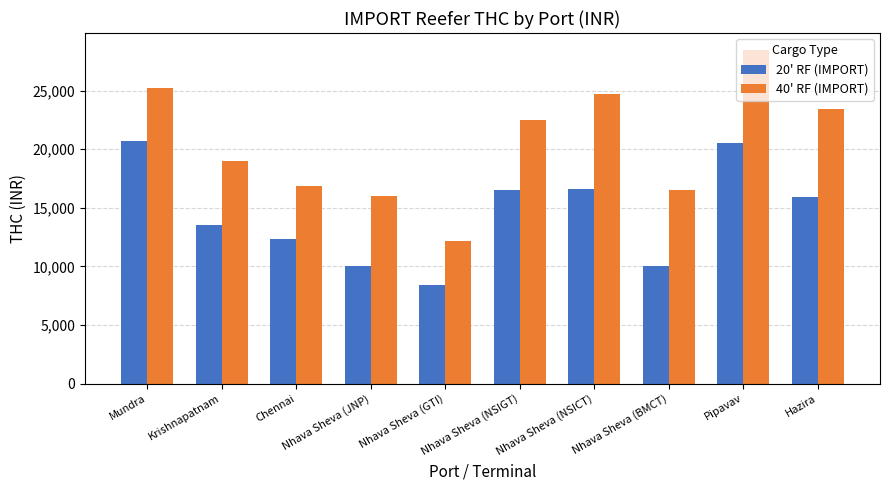

The 40' RF (IMPORT) series shows 12200 at Nhava Sheva (GTI). True or false?

True